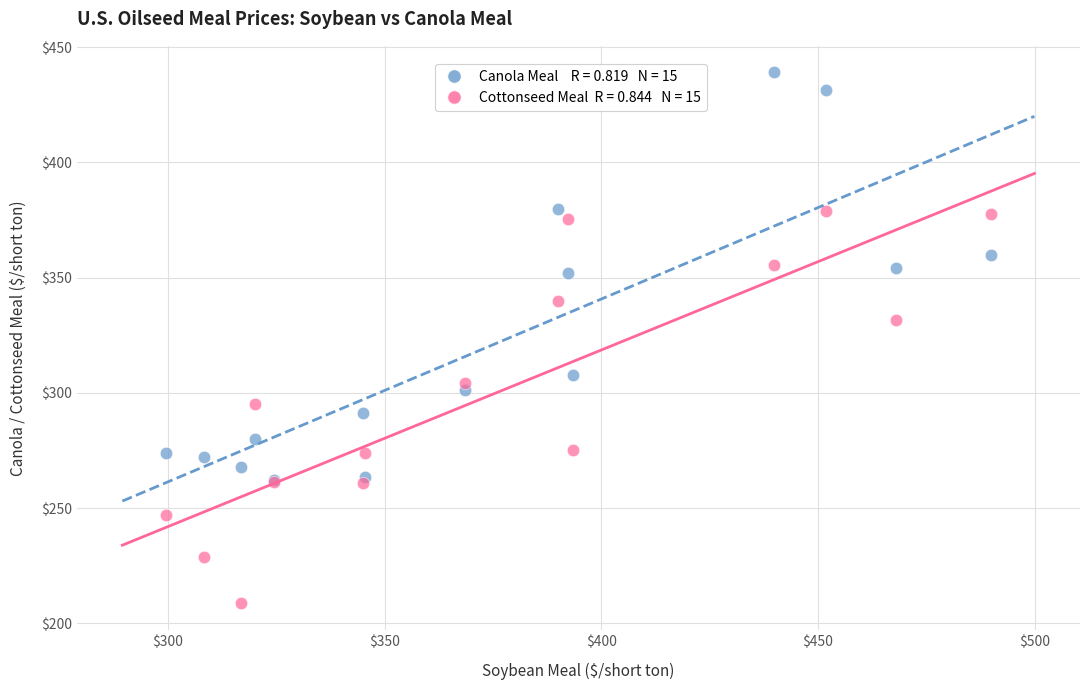

Across all series, what Y value is closest to 323?

331.5